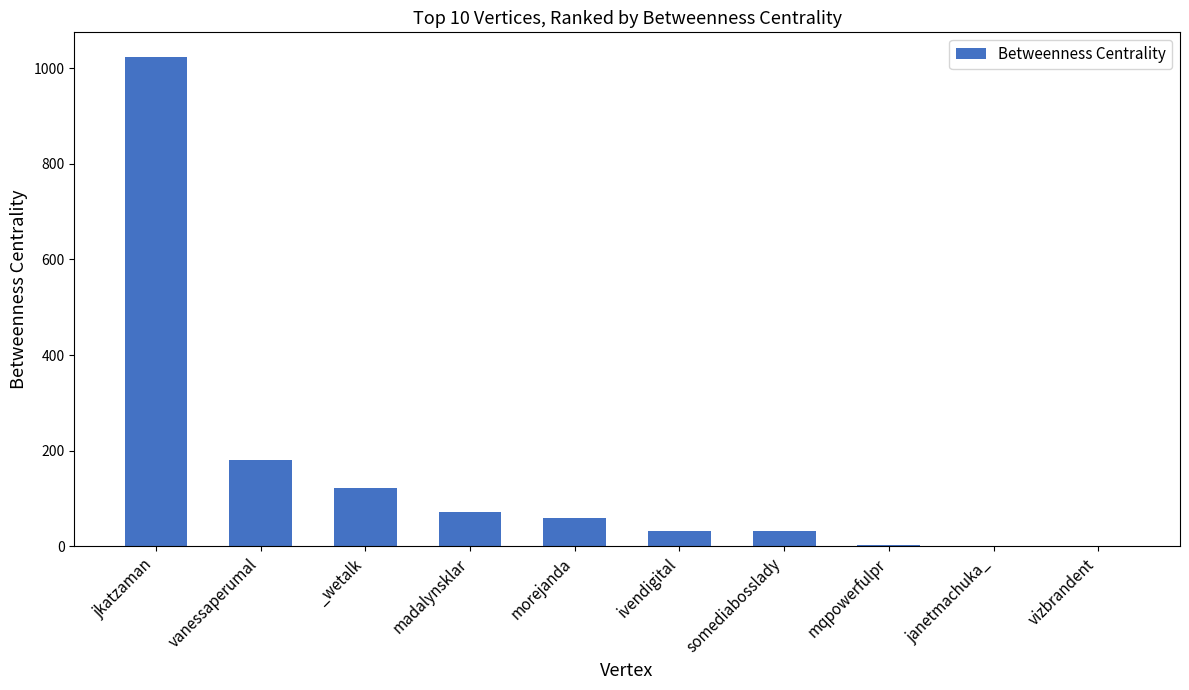

What is the change in value from jkatzaman to vanessaperumal?

-843